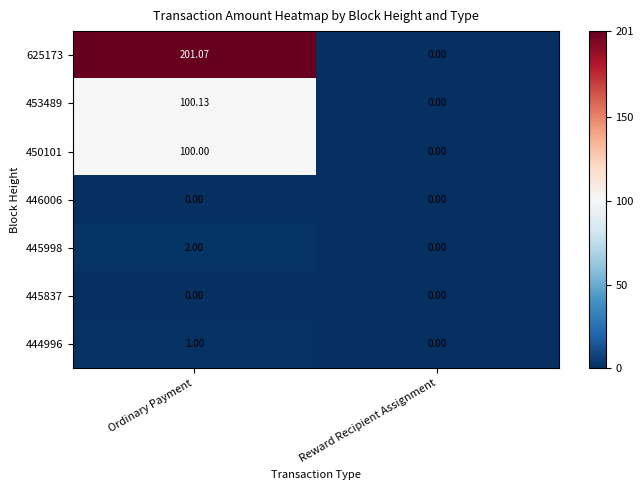

List the labels in order of 445998 value, smallest first.

Reward Recipient Assignment, Ordinary Payment